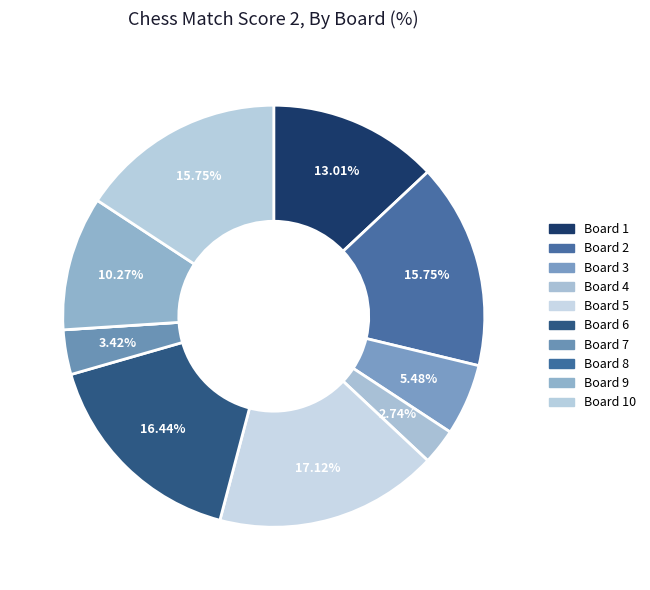

Count the number of slices in the pie.

10